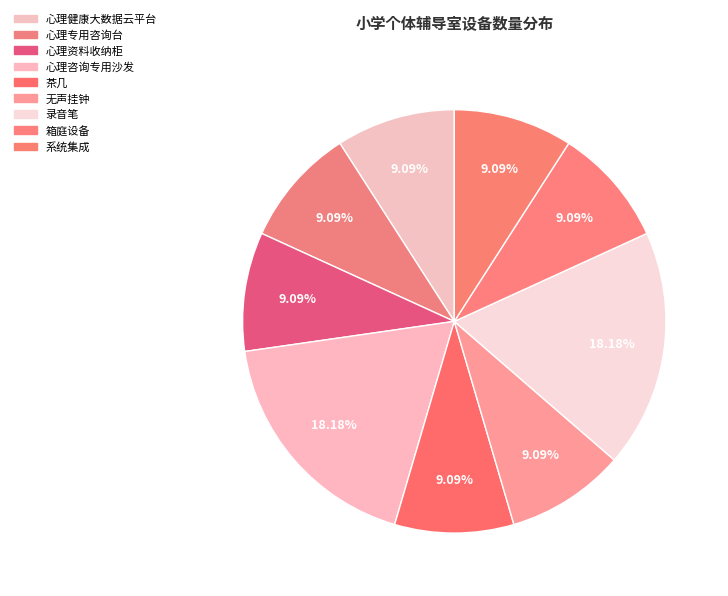

Does 心理专用咨询台 account for over 50% of the chart?

No